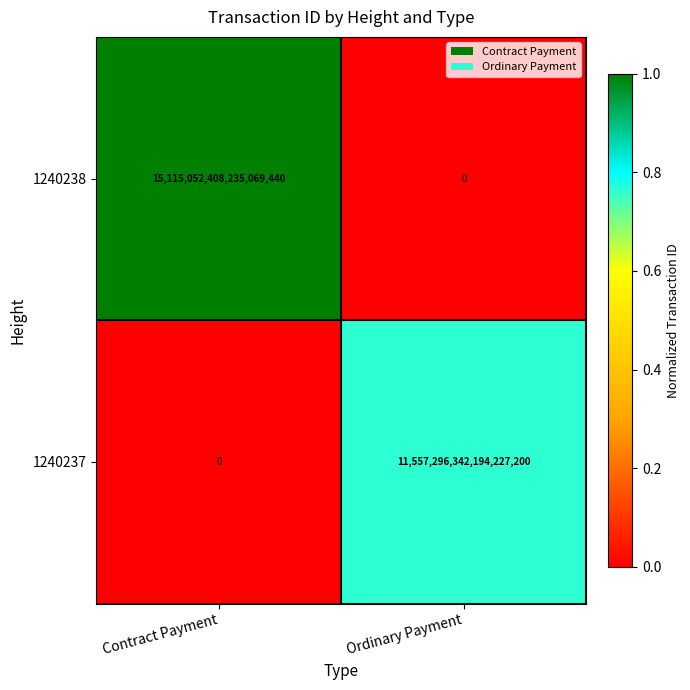

Is it true that 1240238 equals 0 at Ordinary Payment?

True